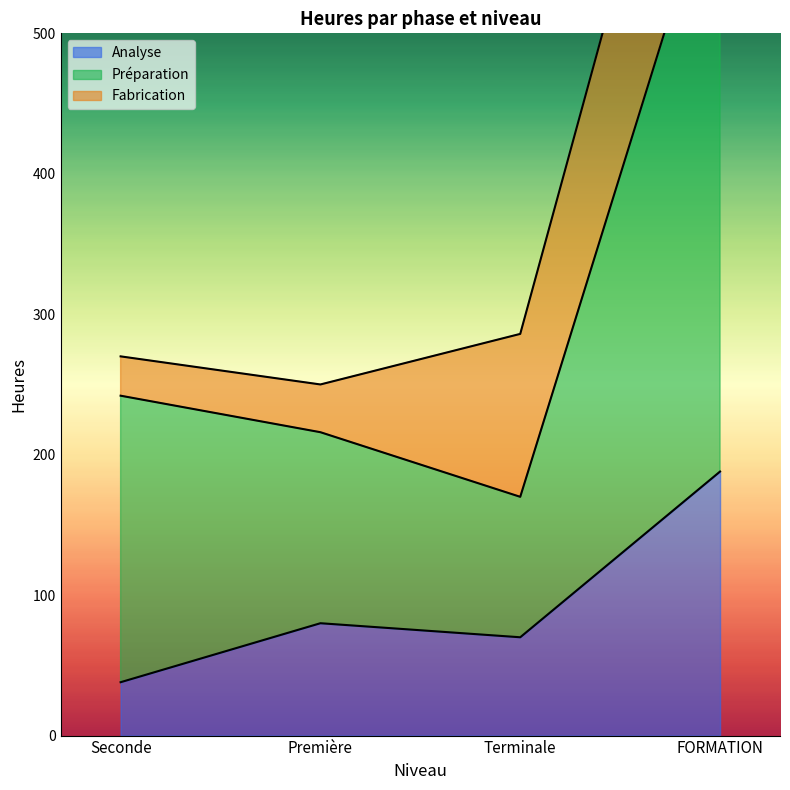

Which series has the largest total across all categories?

Préparation